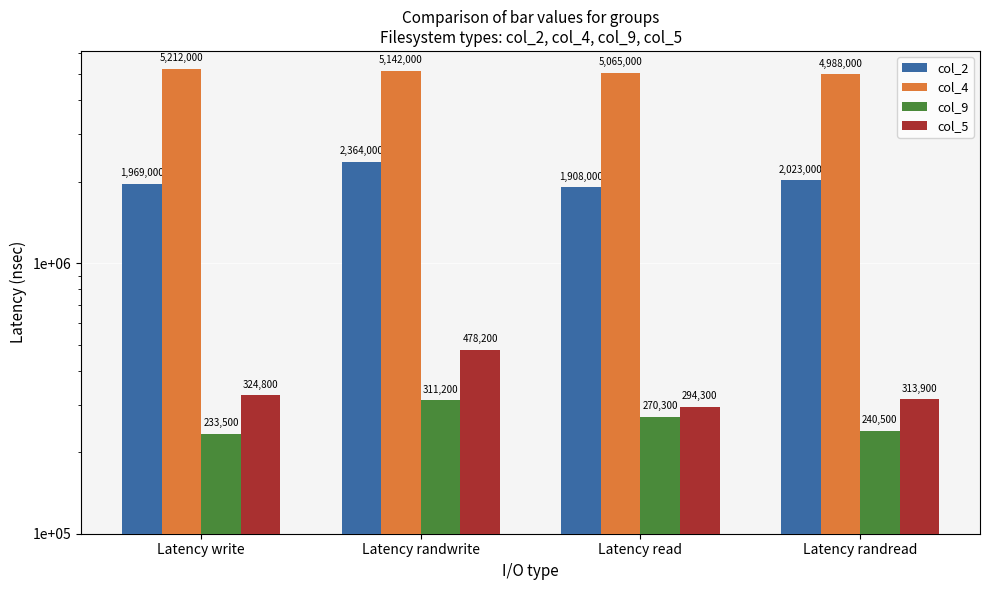

Reading left to right, extract all data points from this chart.

col_2: 1969000	2364000	1908000	2023000
col_4: 5212000	5142000	5065000	4988000
col_9: 233500	311200	270300	240500
col_5: 324800	478200	294300	313900